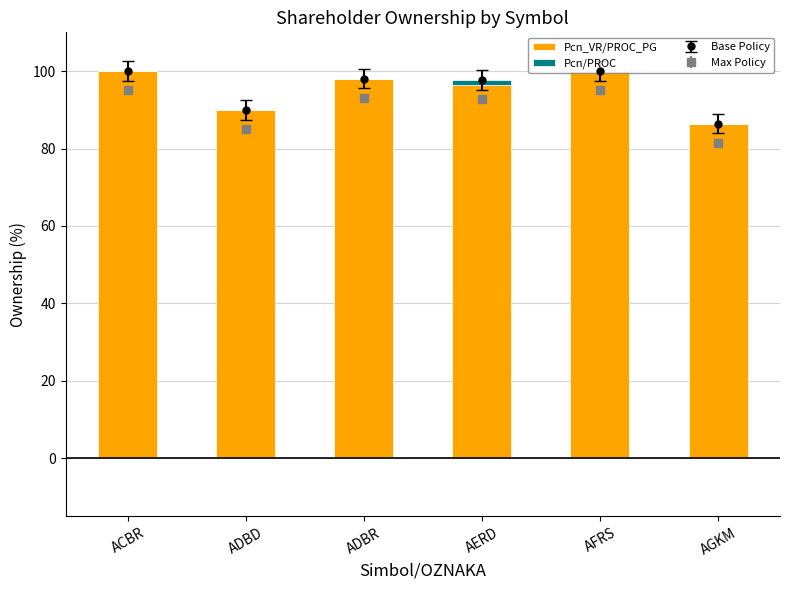

Rank the categories by Pcn/PROC value from highest to lowest.

AERD, ACBR, ADBD, ADBR, AFRS, AGKM